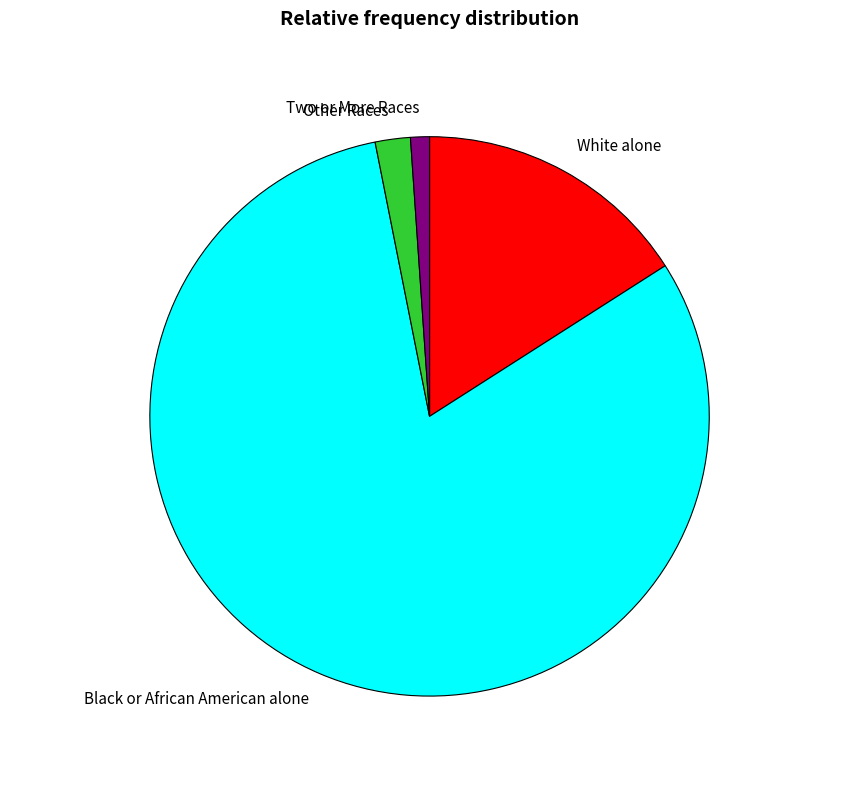

Between Other Races and Two or More Races, which is larger?

Other Races